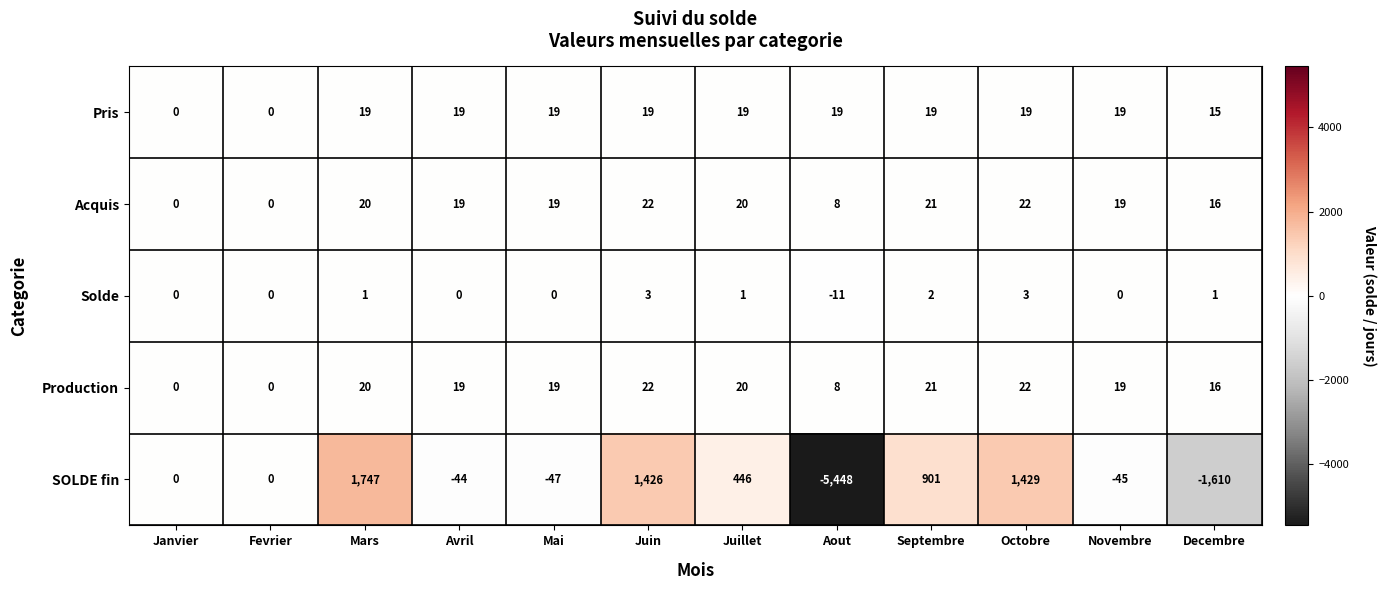

How many distinct data groups are displayed?

5